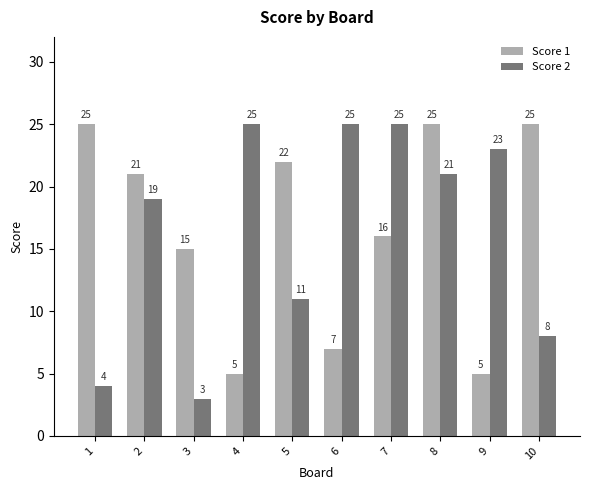

At which label is Score 1 closest to 15?

3